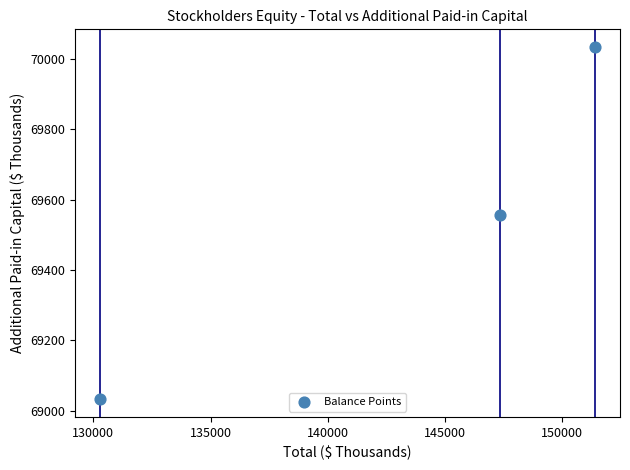

What is the average X value?

143011